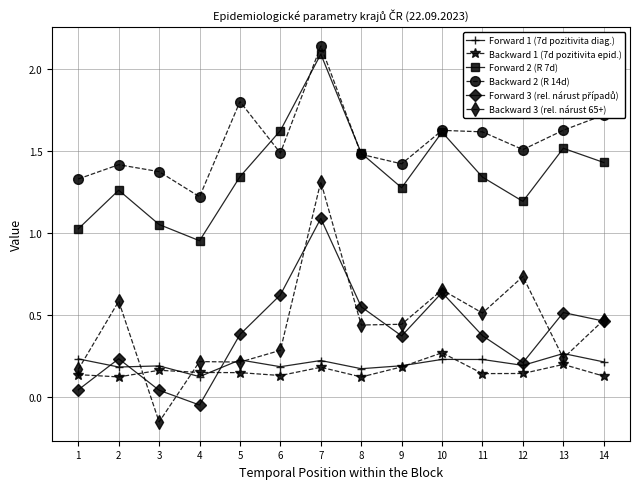

Which series has the largest total across all categories?

Backward 2 (R 14d)